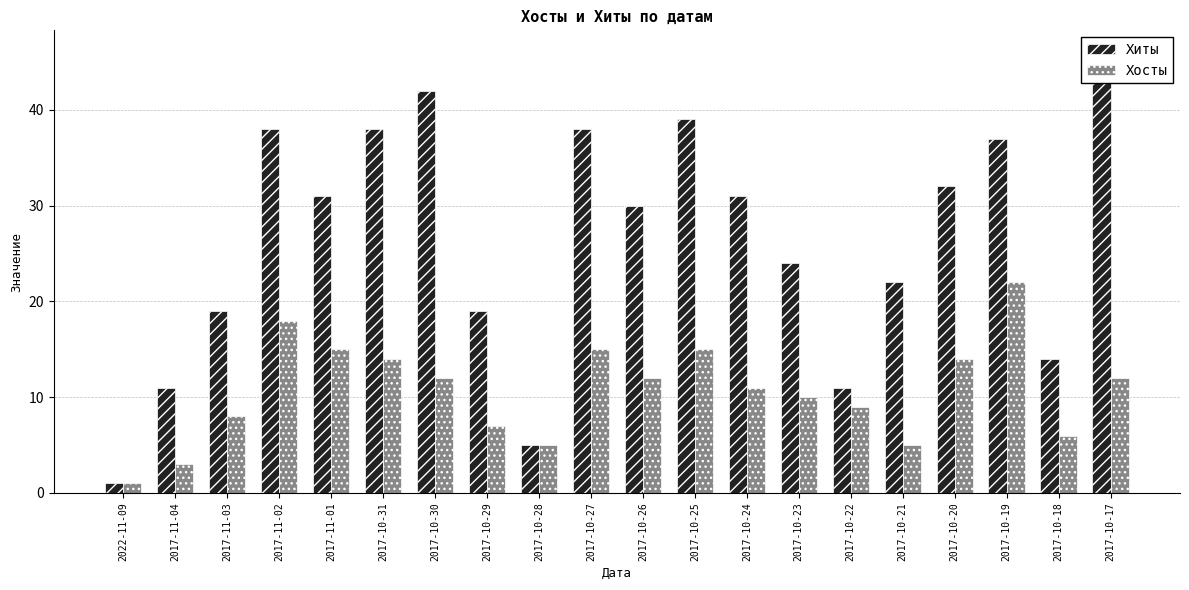

Which has a higher value, 2017-10-31 or 2017-10-24?

2017-10-31